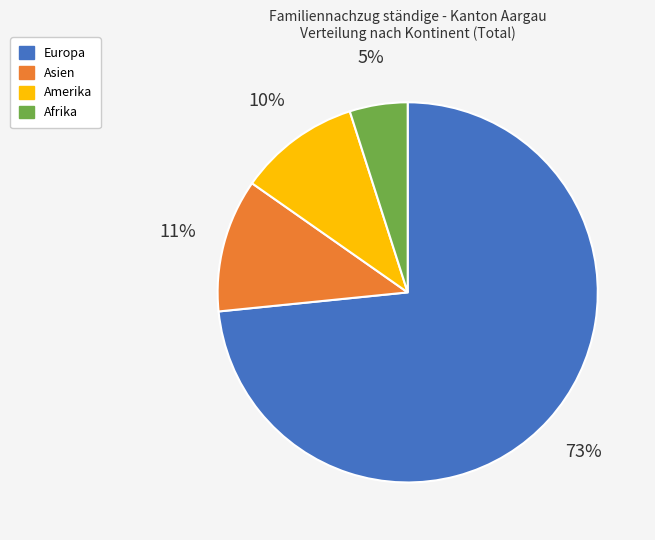

Is Asien the majority of the pie?

No